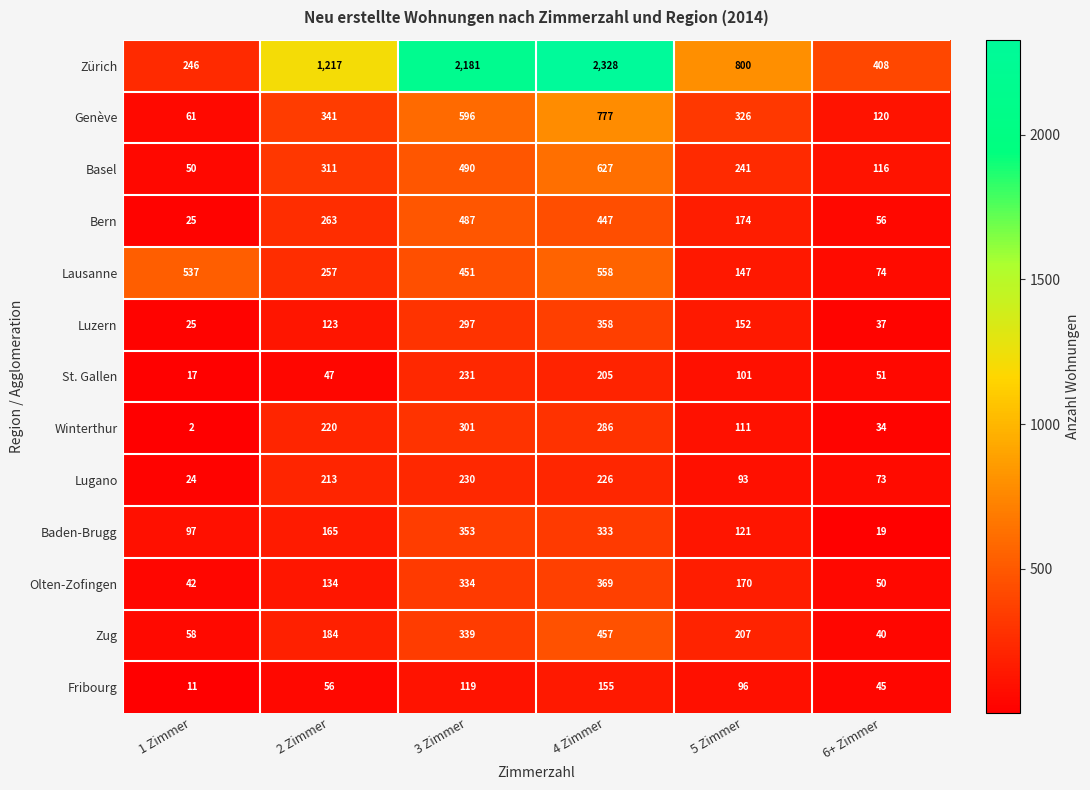

What is the spread (max minus min) of values at 6+ Zimmer?

389